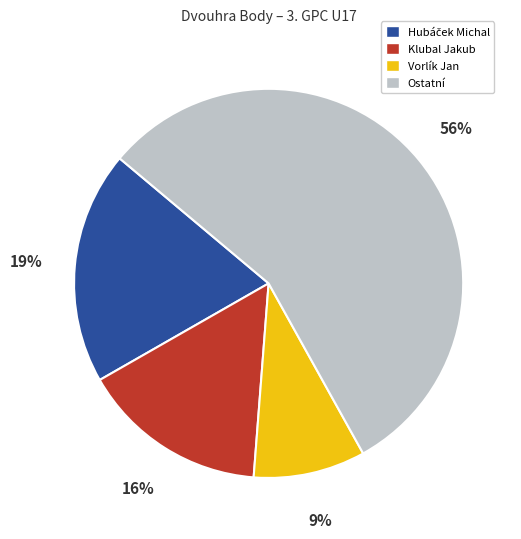

Count the number of slices in the pie.

4